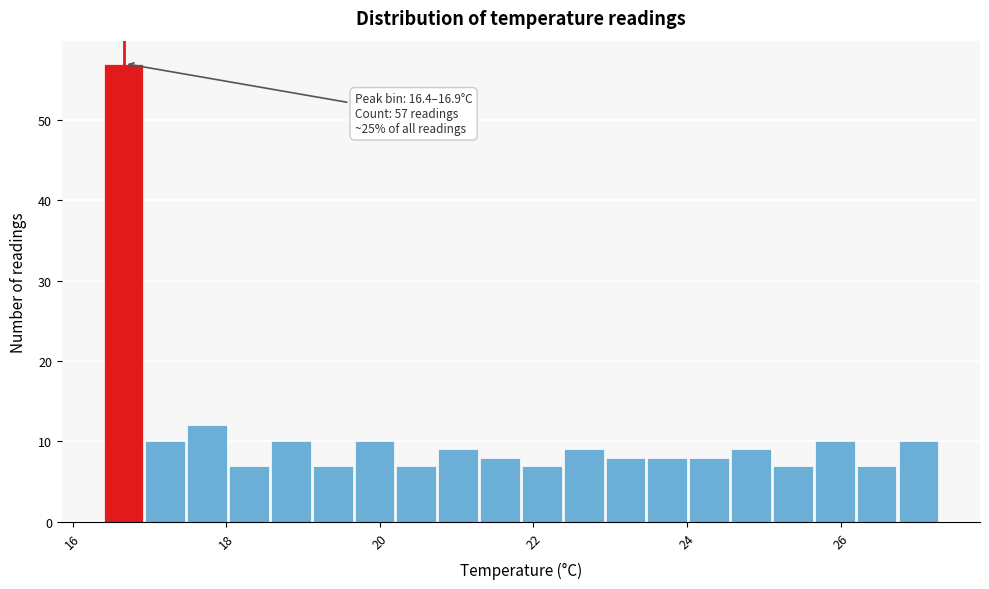

Around what value on the x-axis is the tallest bar? Give the approximate position of its centre, as read against the axis.

16.6